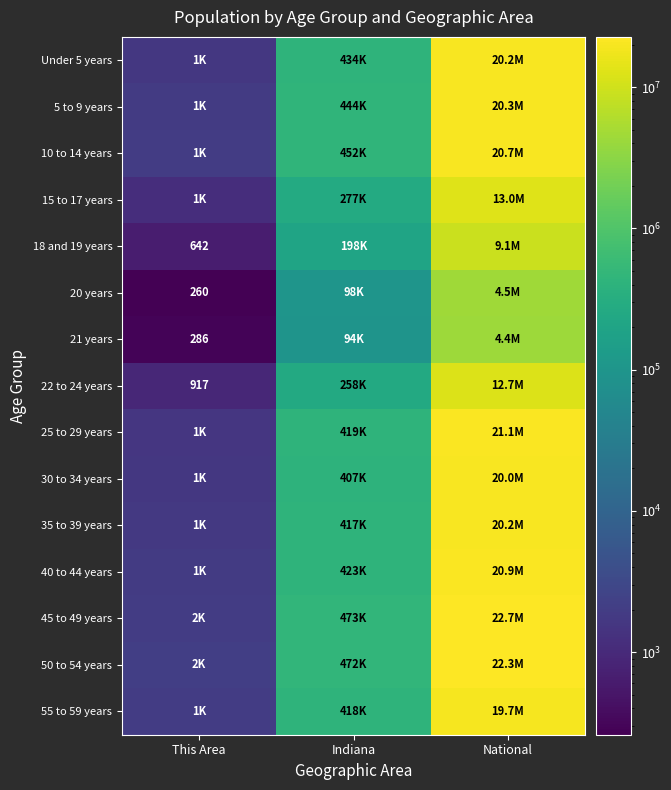

Is the value of 35 to 39 years at Indiana greater than the value of 55 to 59 years at Indiana?

No